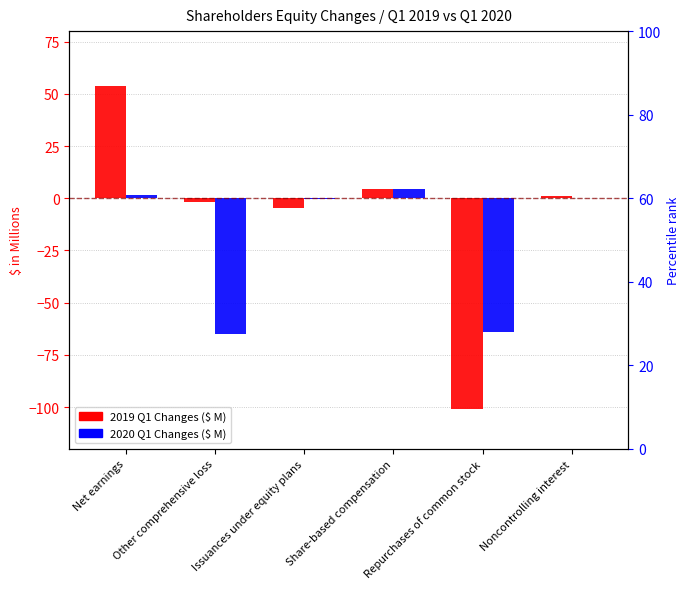

What is the label of the 1st bar from the right?

Noncontrolling interest